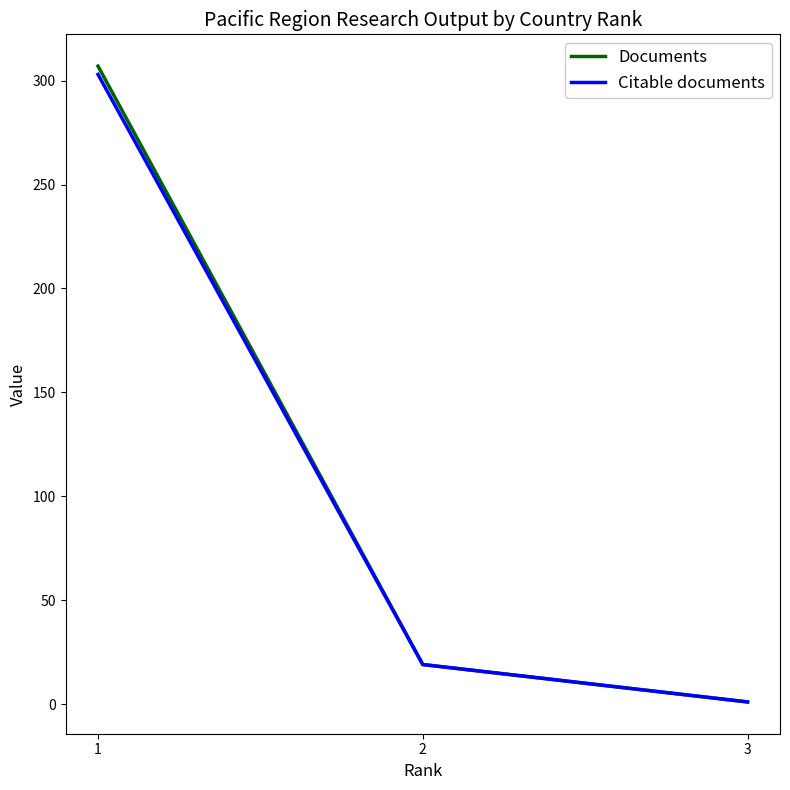

How many categories are shown in the chart?

3